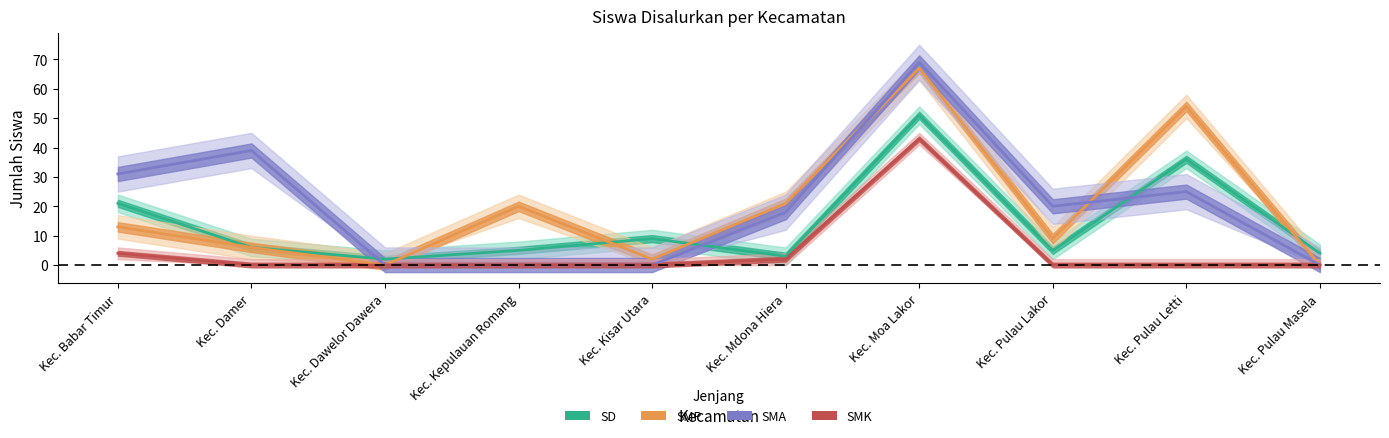

Rank the series at Kec. Dawelor Dawera from lowest to highest value.

SMP, SMA, SMK, SD